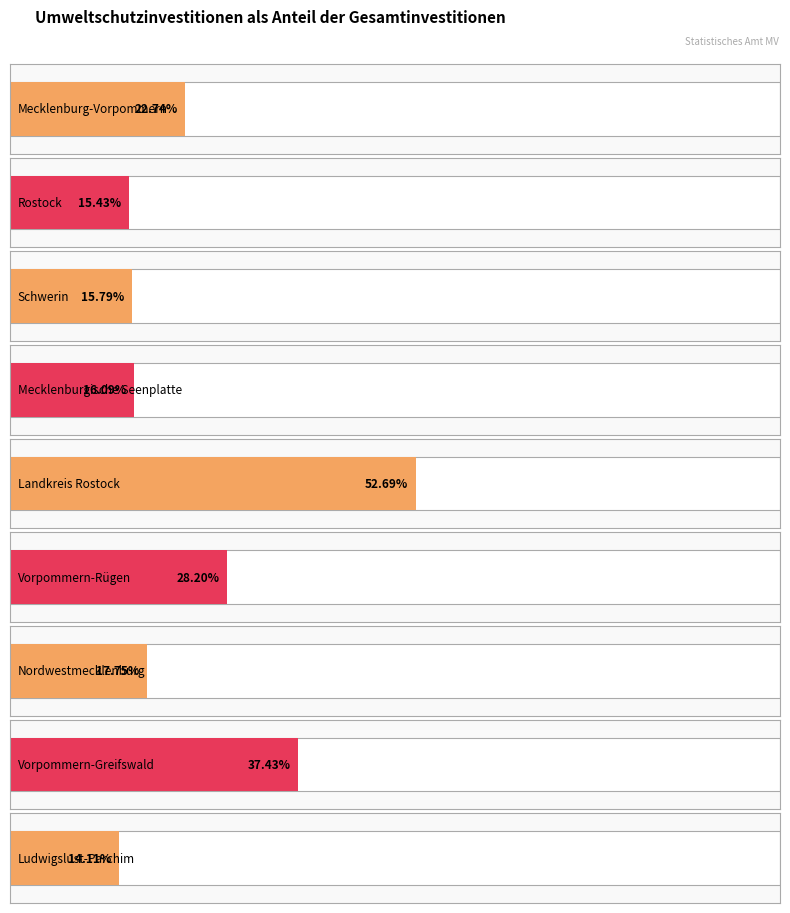

What is the average value?

24.5